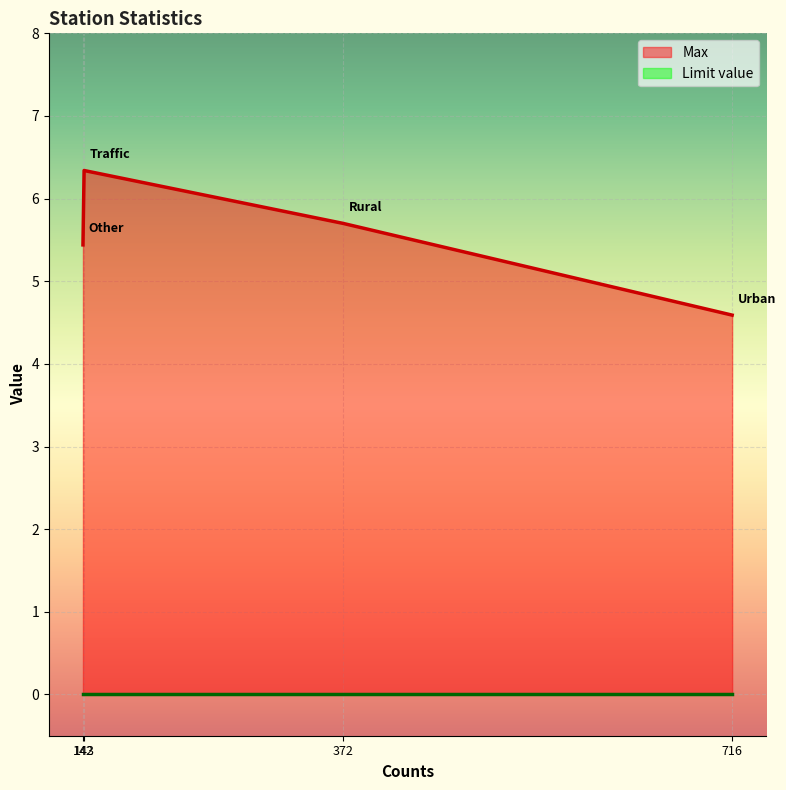

Which series has the widest spread of values?

Max